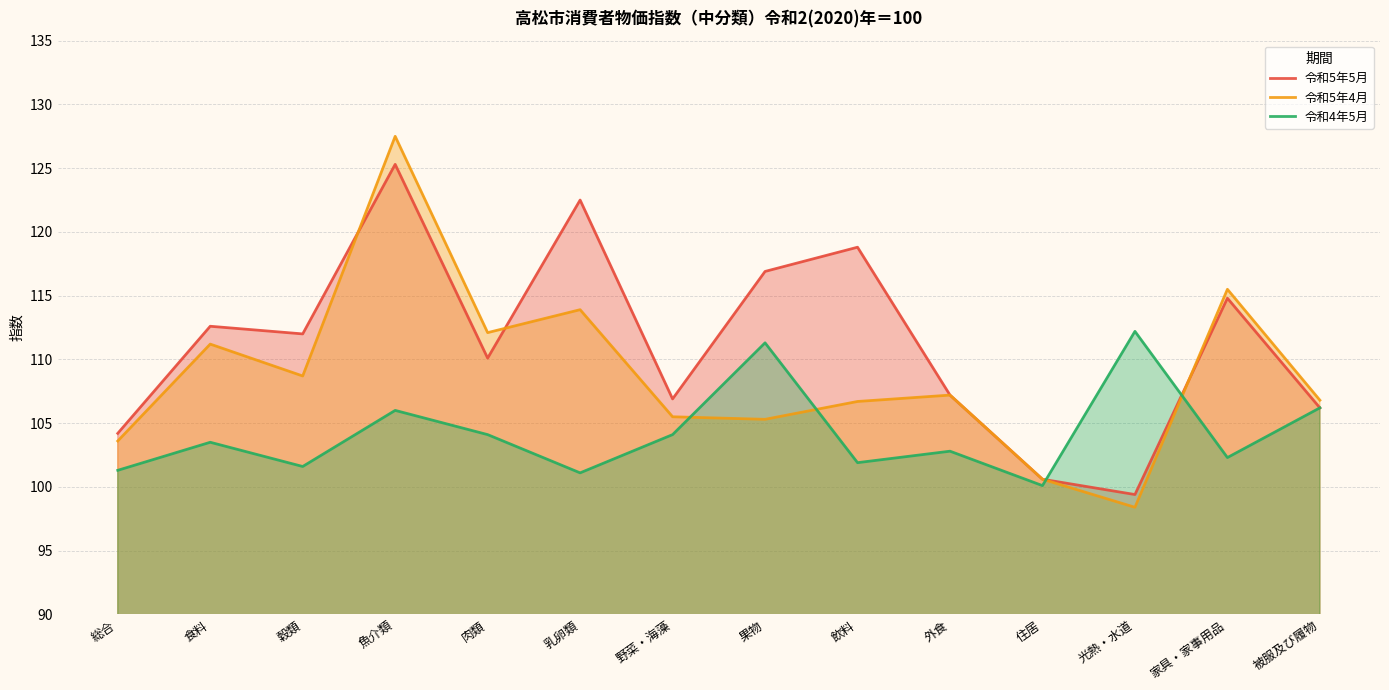

At which category is the sum across all series the highest?

魚介類